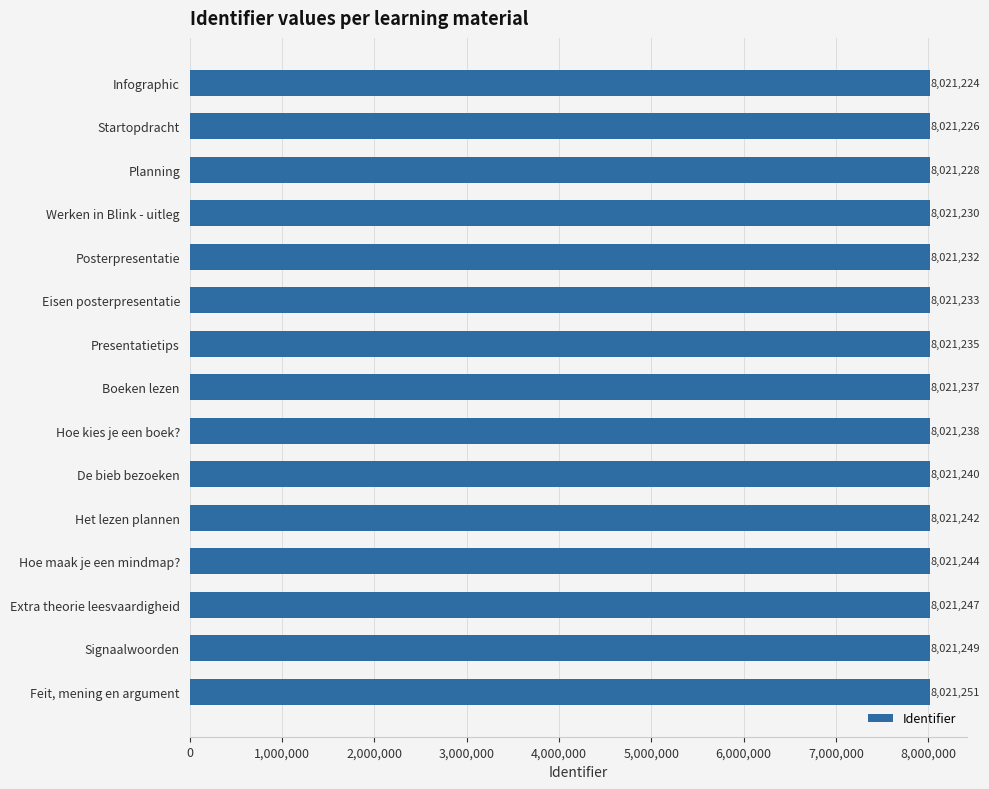

Where is the data nearest to the value 8021237?

Boeken lezen